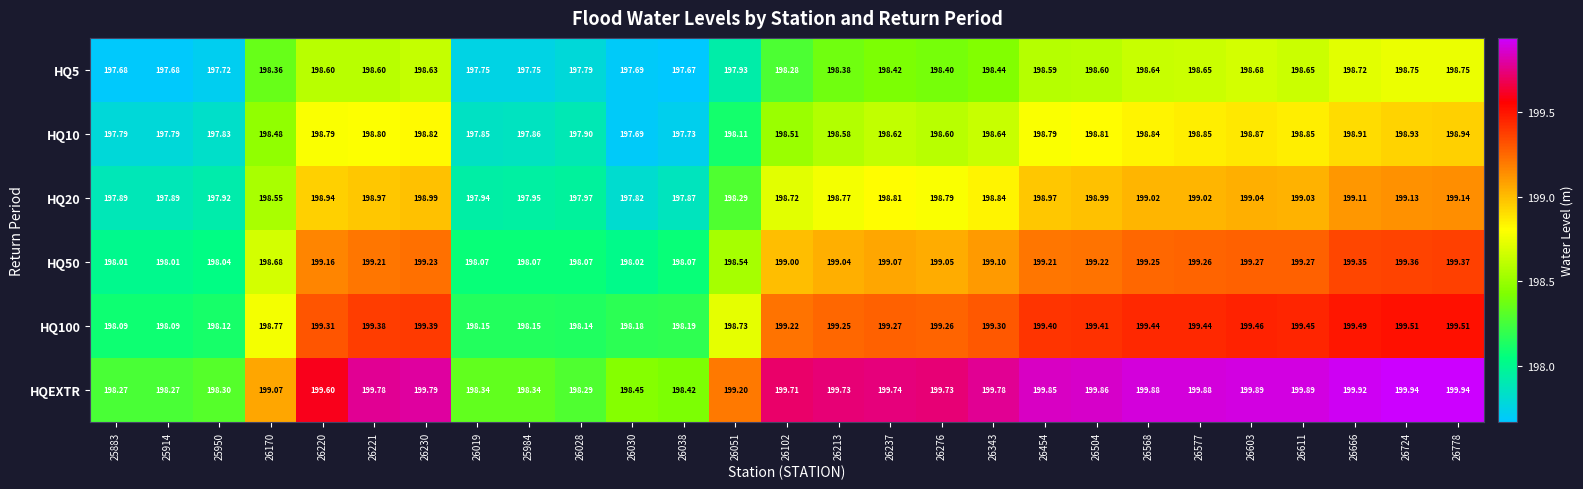

Which series has the largest range (max minus min)?

HQEXTR